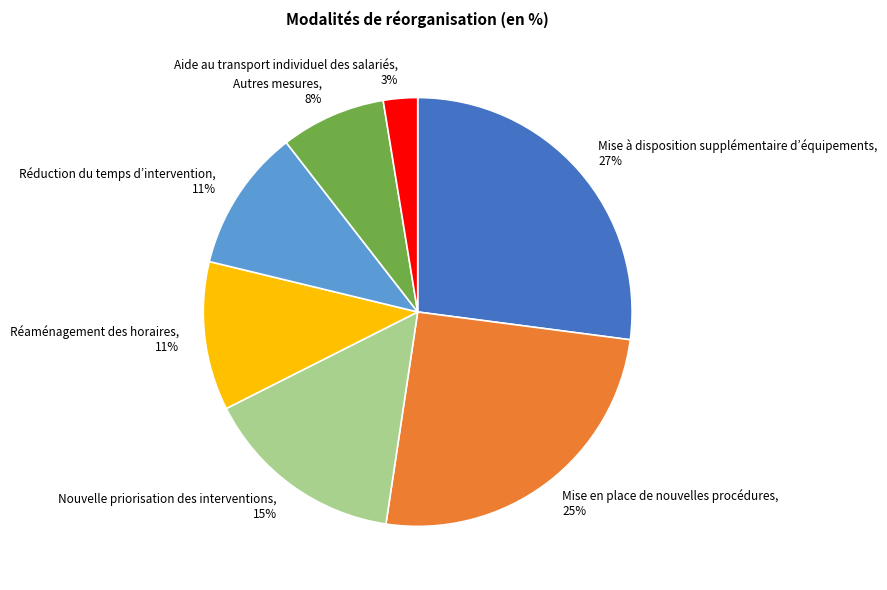

Which category has the smallest portion of the pie?

Aide au transport individuel des salariés